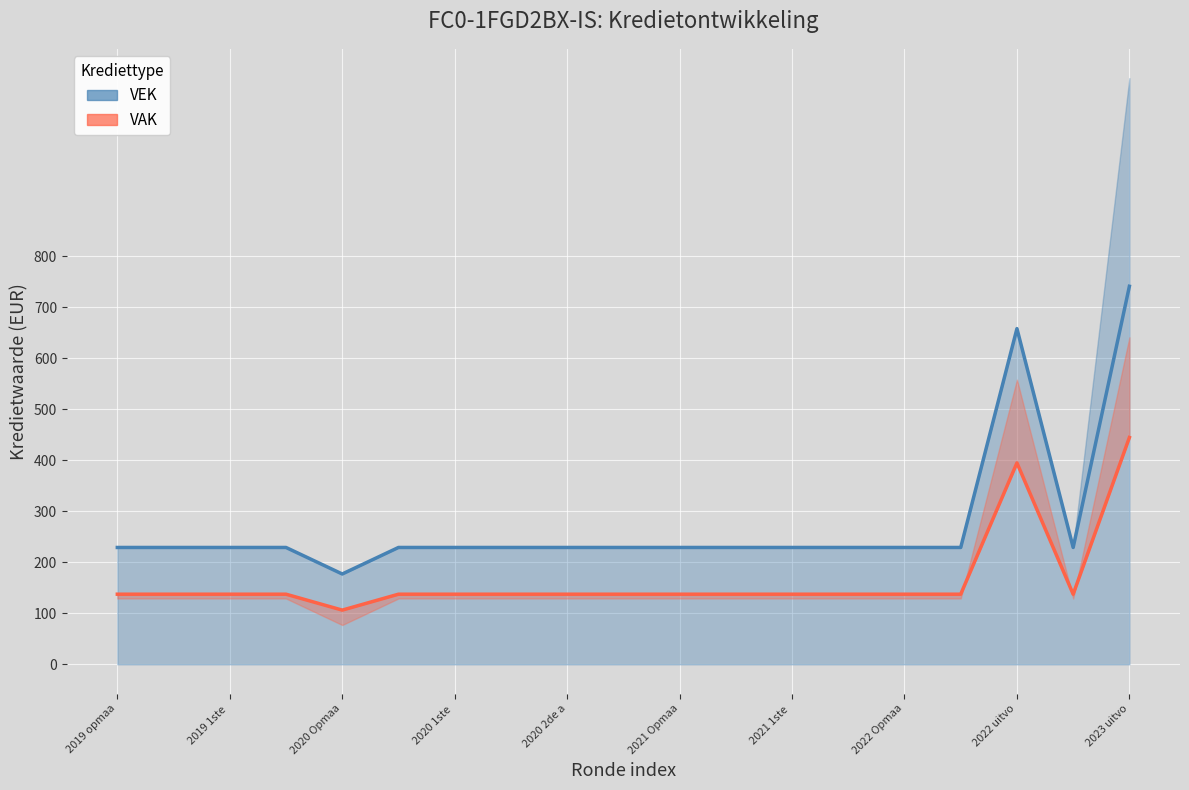

What is the approximate value of VAK at 2022 Opmaa?

137.4